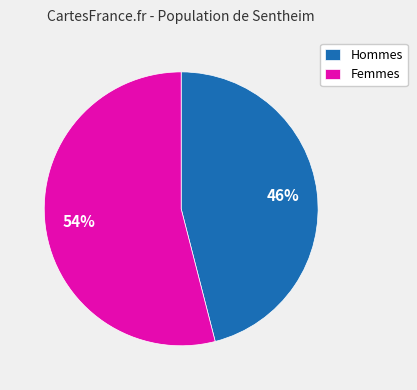

What percentage is the Femmes slice, to the nearest percent?

54%